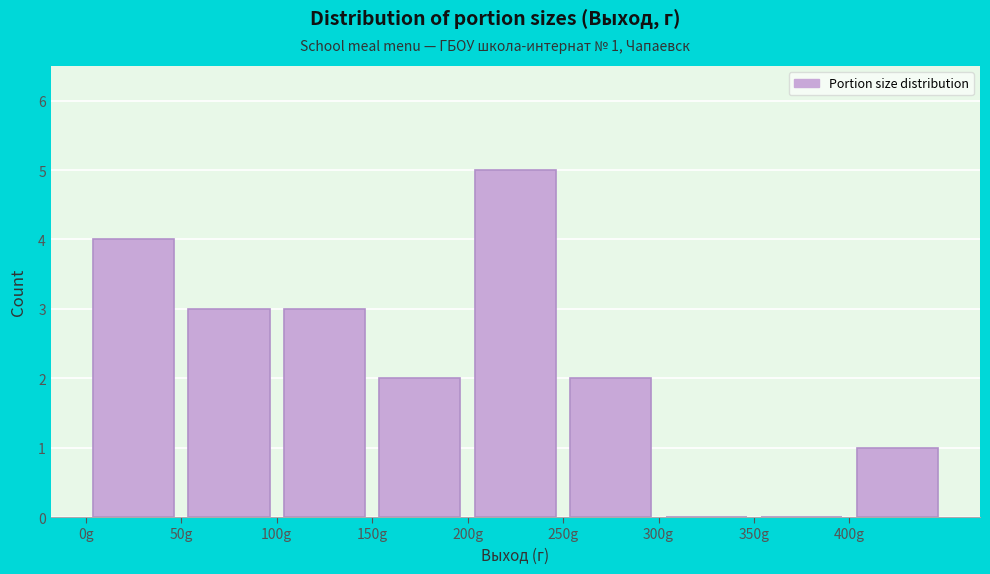

Which range on the x-axis has the tallest bar?

200 to 250